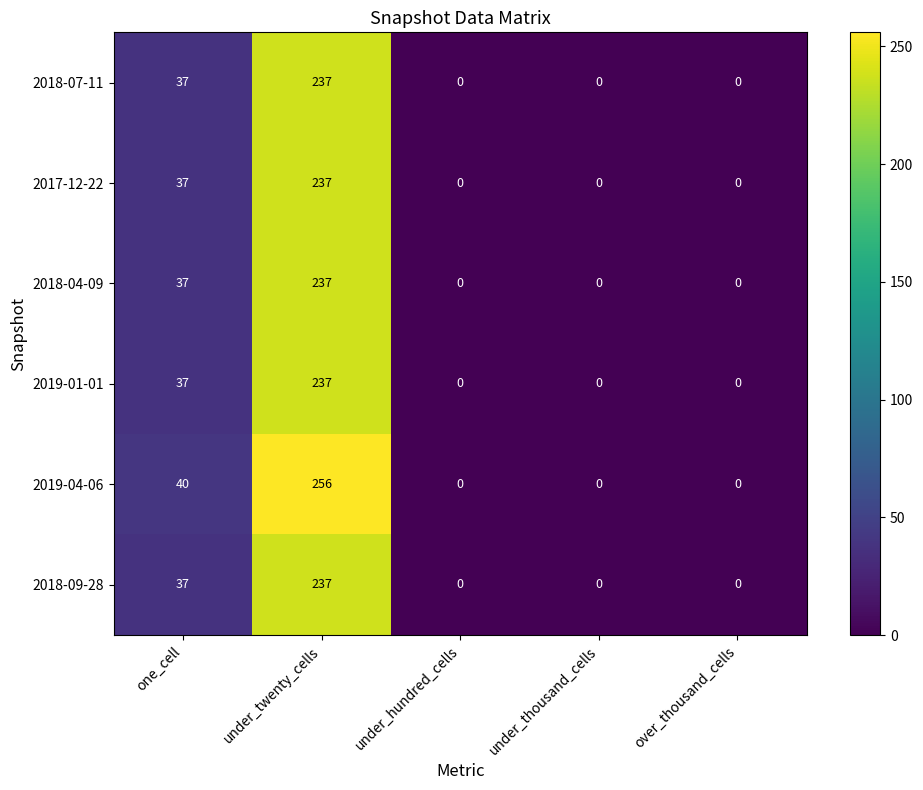

Which series has the largest total across all categories?

2019-04-06